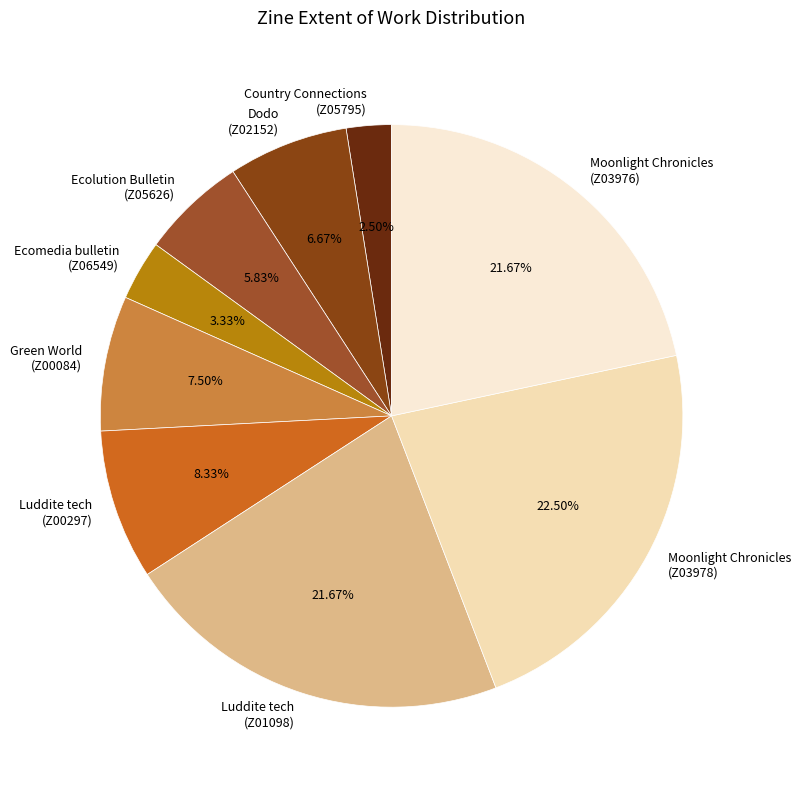

Combined, do Moonlight Chronicles (Z03976) and Ecolution Bulletin (Z05626) account for over 50%?

No